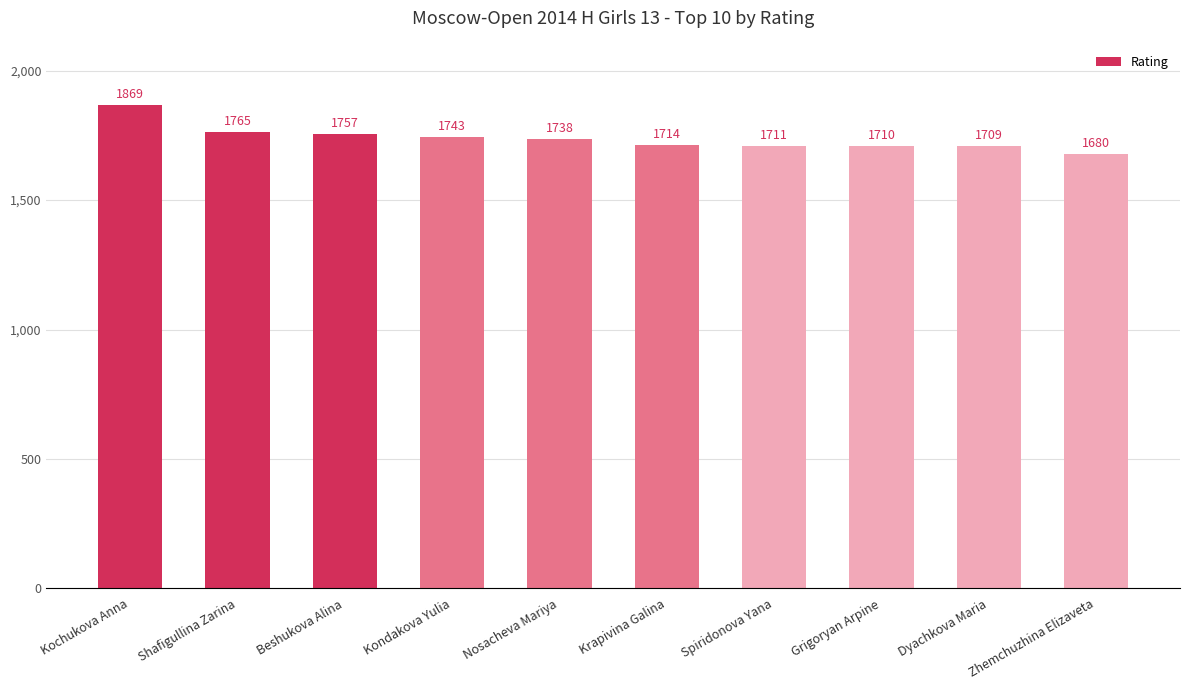

What is the label of the 5th bar from the left?

Nosacheva Mariya